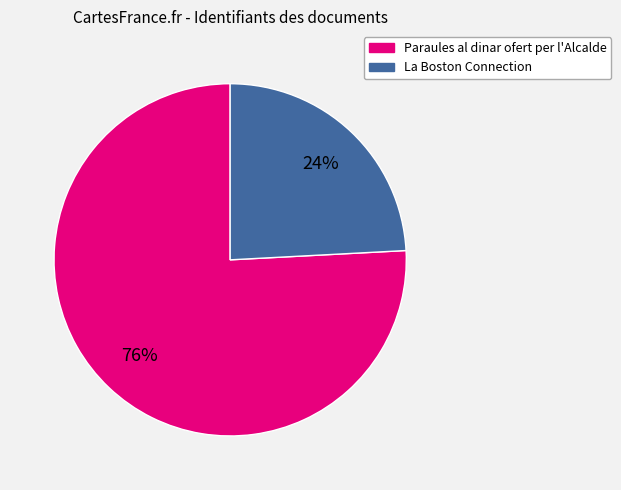

Combined, do La Boston Connection and Paraules al dinar ofert per l'Alcalde account for over 50%?

Yes